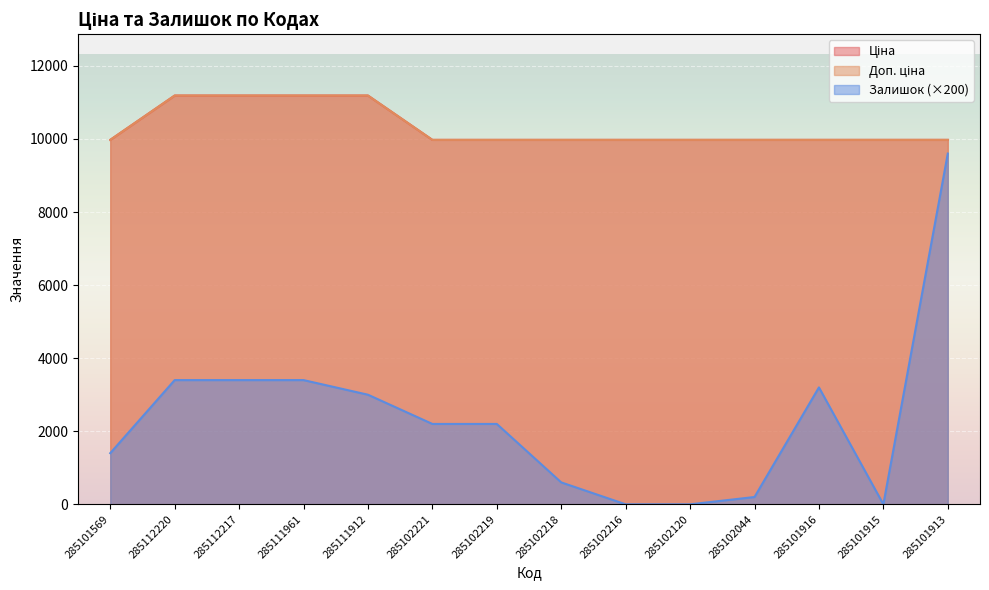

Which category has the highest value across all series?

285112220